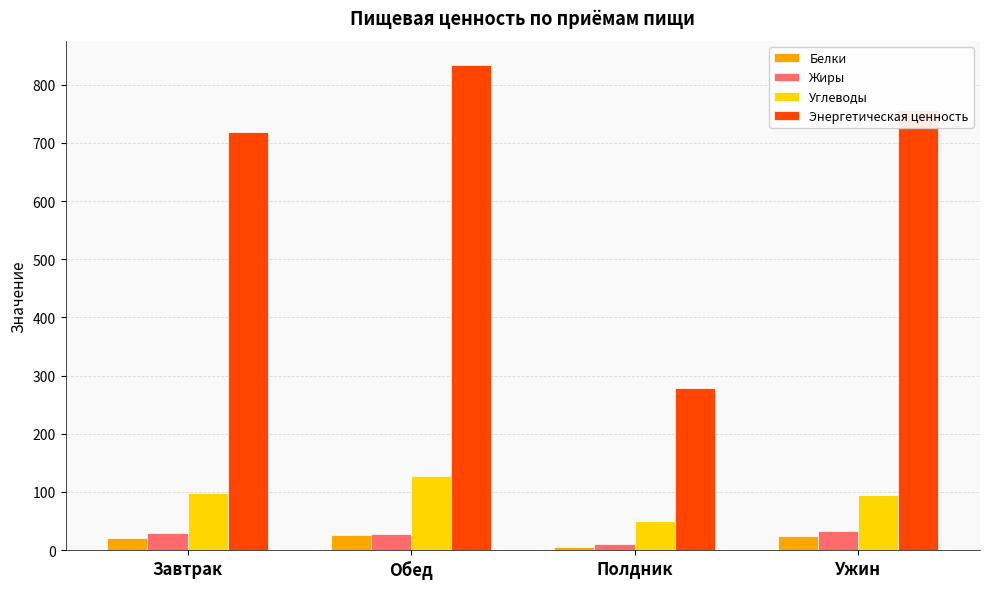

How many data points in Белки are less than 23?

2